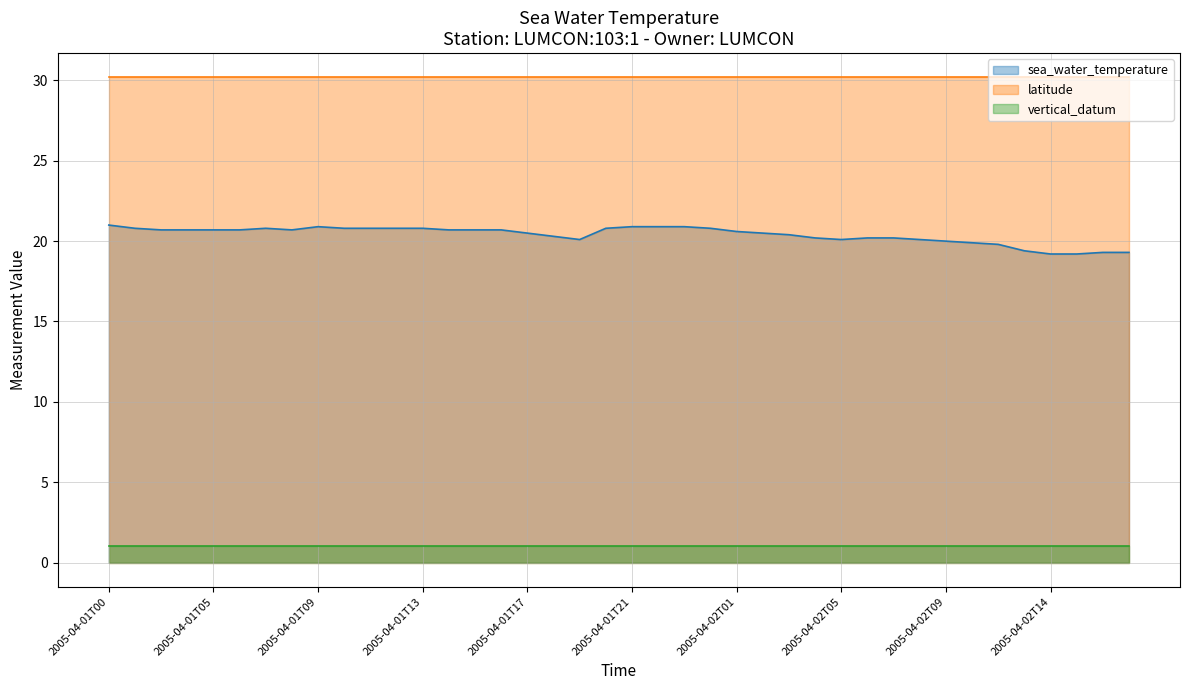

What is the value of the latitude point at the 23rd from the left?

30.2